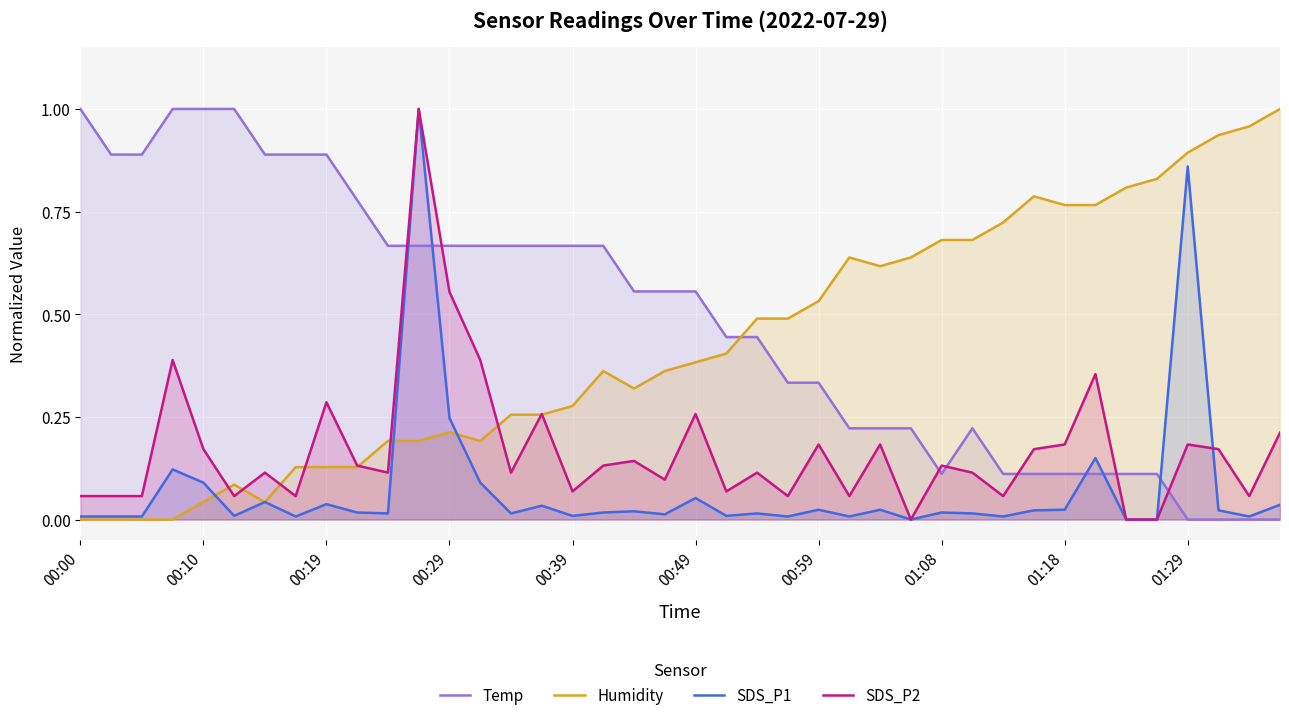

Which series has the largest total across all categories?

Temp